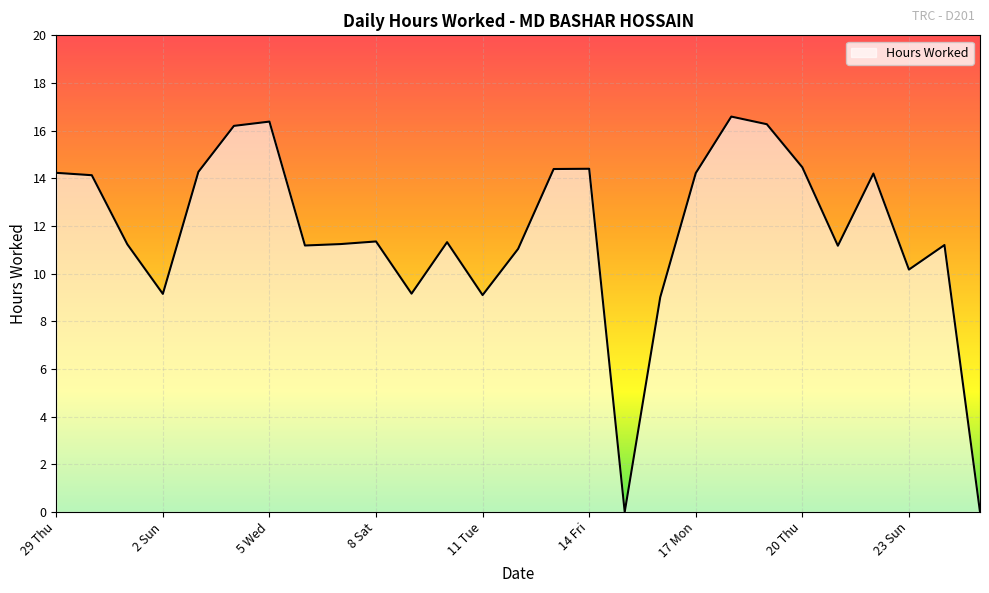

What is the greatest value displayed?

16.6